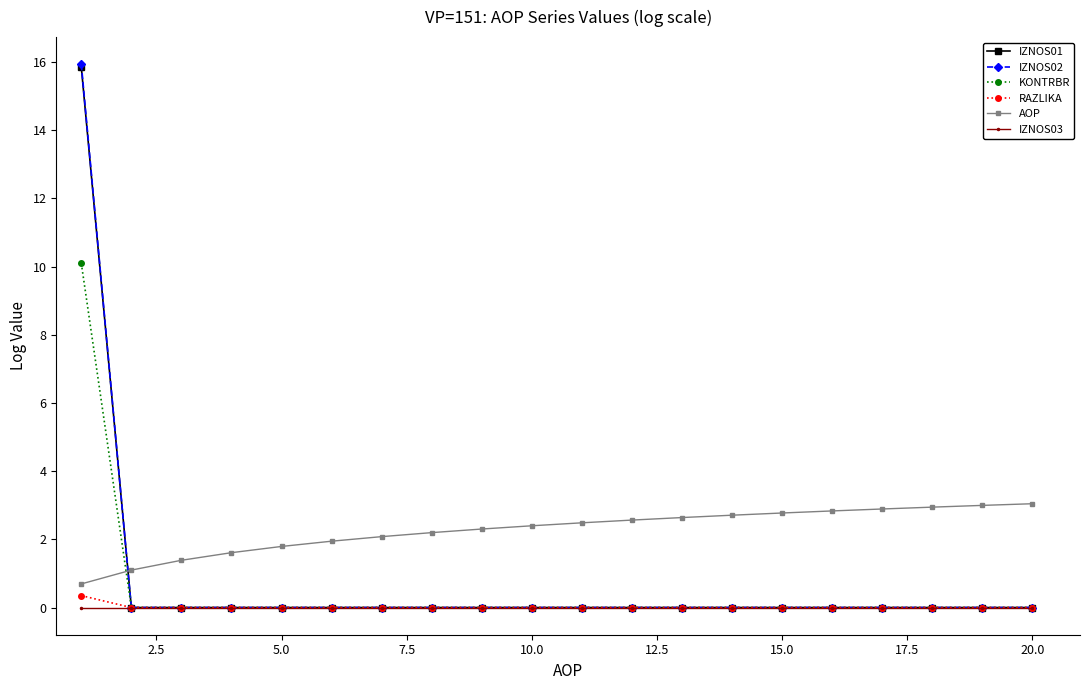

After their last crossing, which series has the higher values: KONTRBR or AOP?

AOP